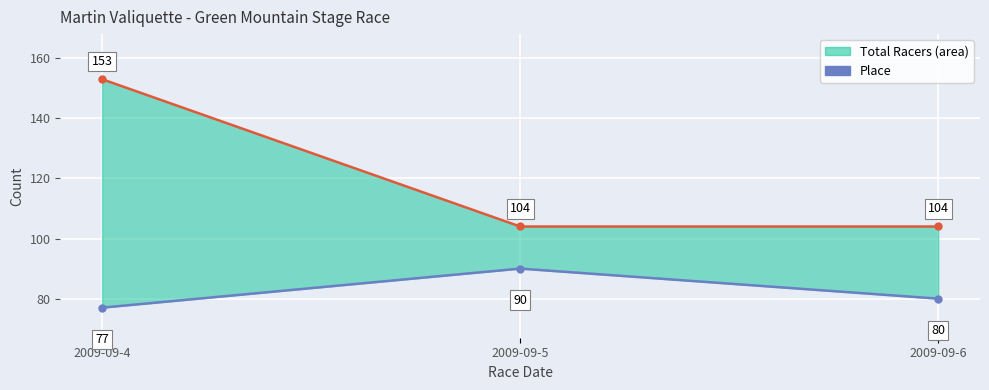

Which series has the widest spread of values?

Total Racers